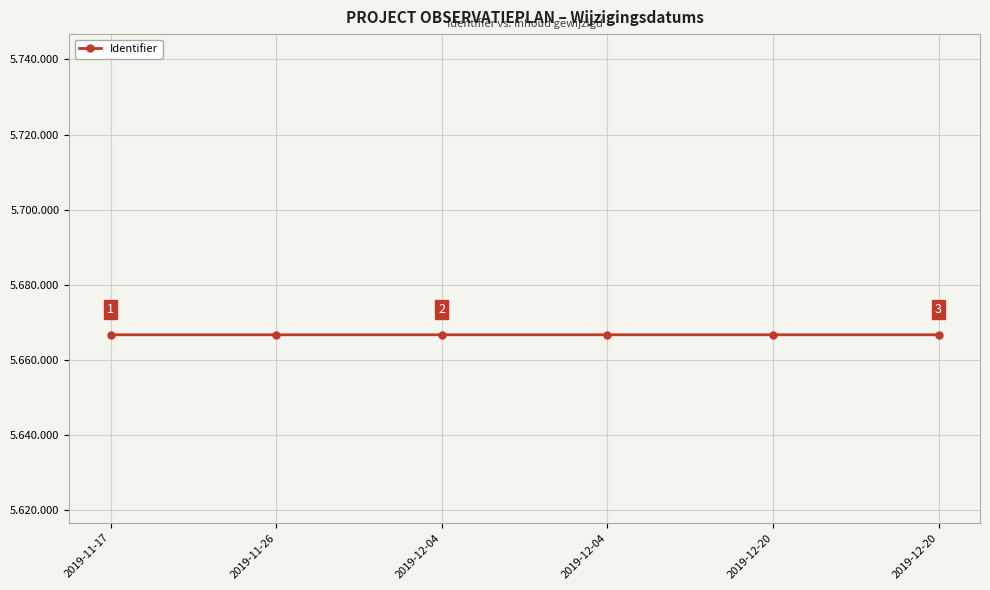

Does the chart have visible grid lines?

Yes